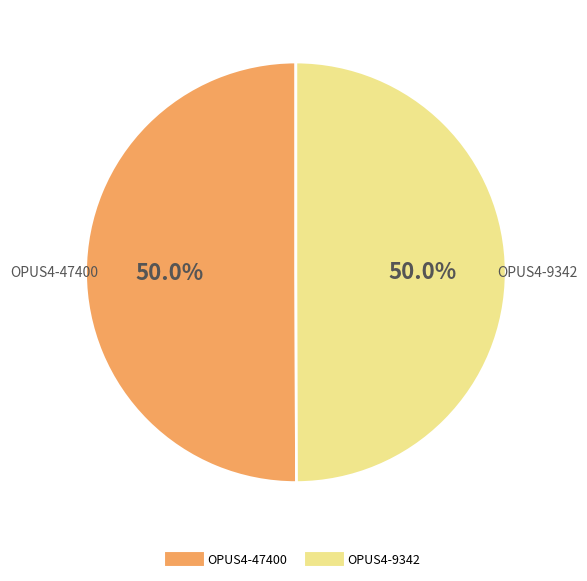

To the nearest percent, what is the combined percentage of OPUS4-9342 and OPUS4-47400?

100%